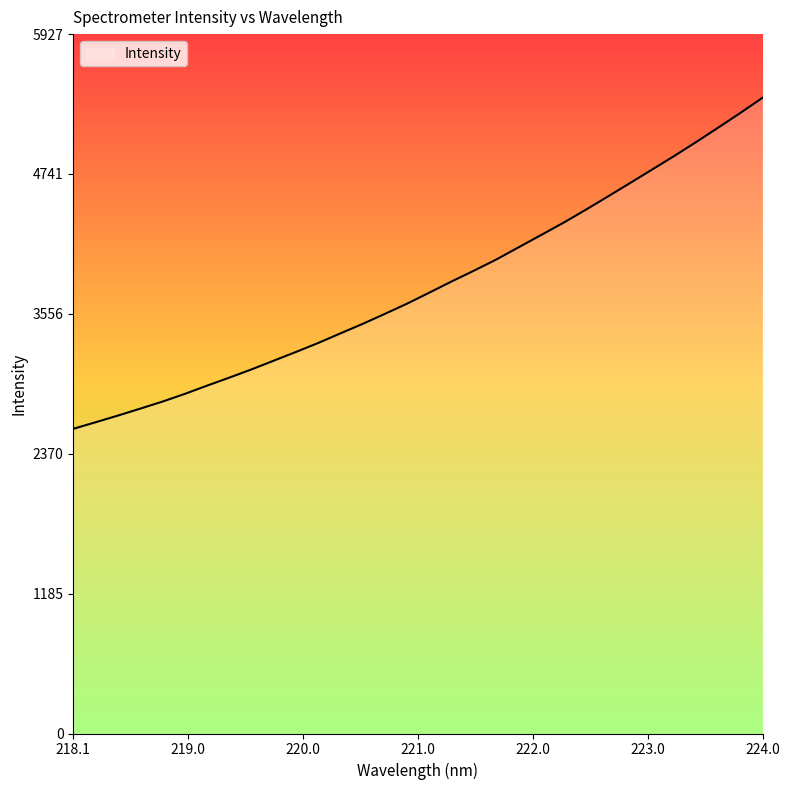

What is the maximum value shown in the chart?

5388.5